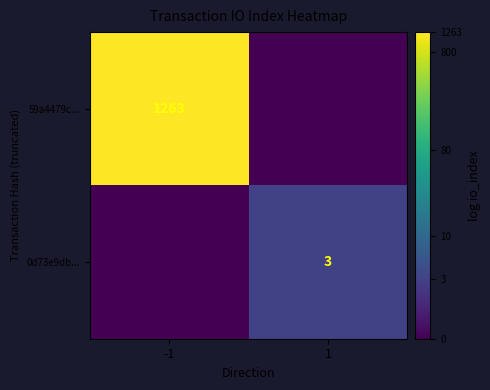

The value of 0d73e9db... at 1 is 3. True or false?

True